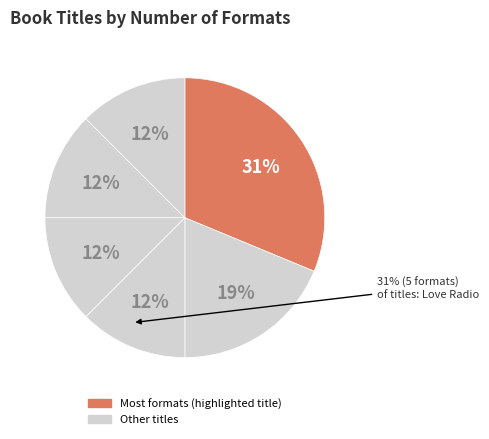

How many segments does this pie chart have?

6